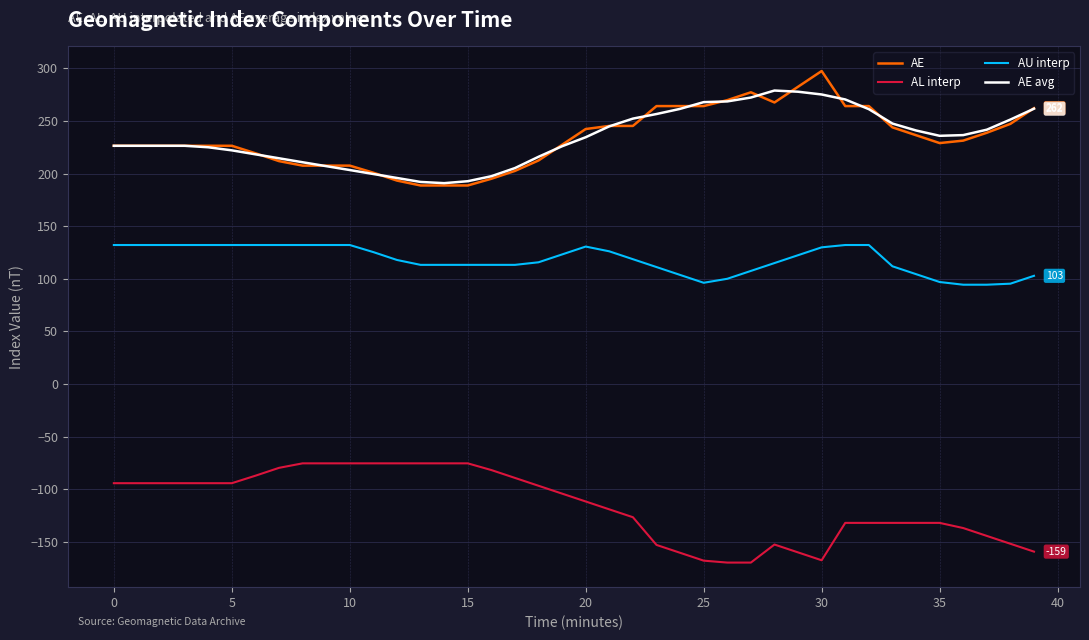

True or false: AE avg and AU interp cross at least once.

False